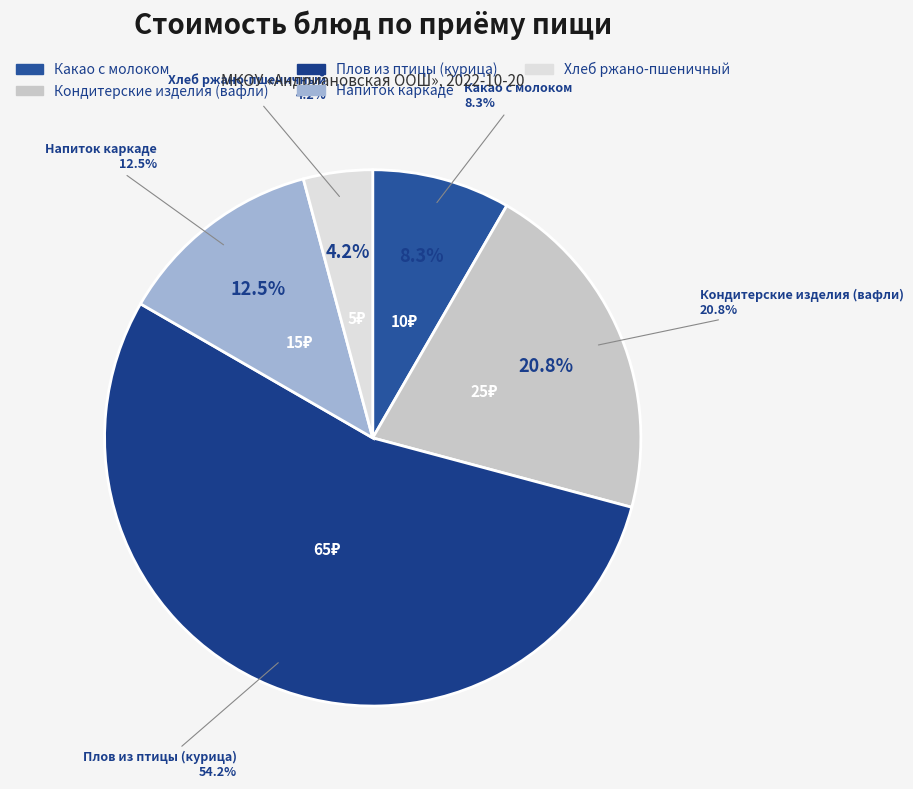

What is the majority slice?

Плов из птицы (курица)